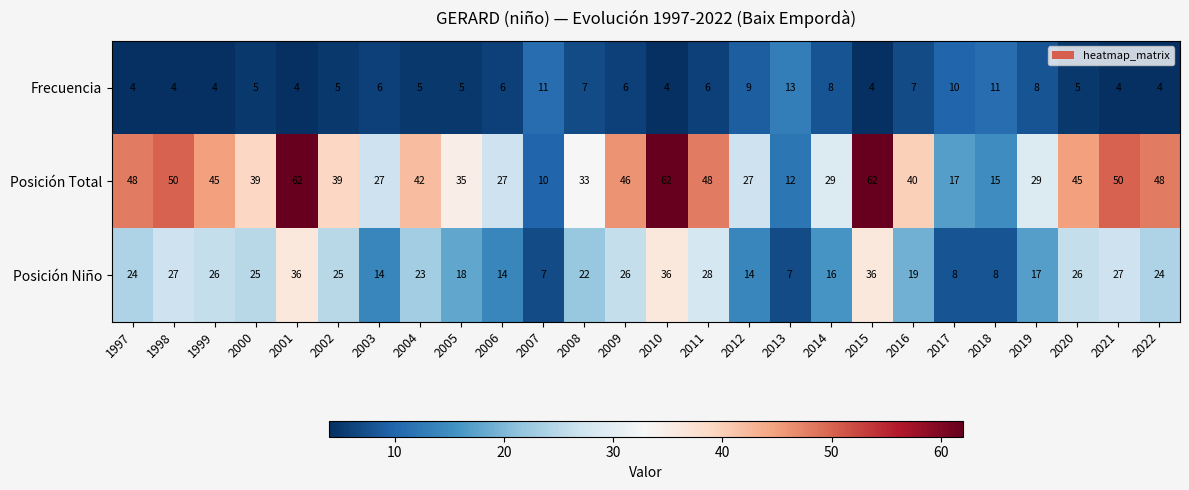

At which label does Posición Total first exceed 40?

1997